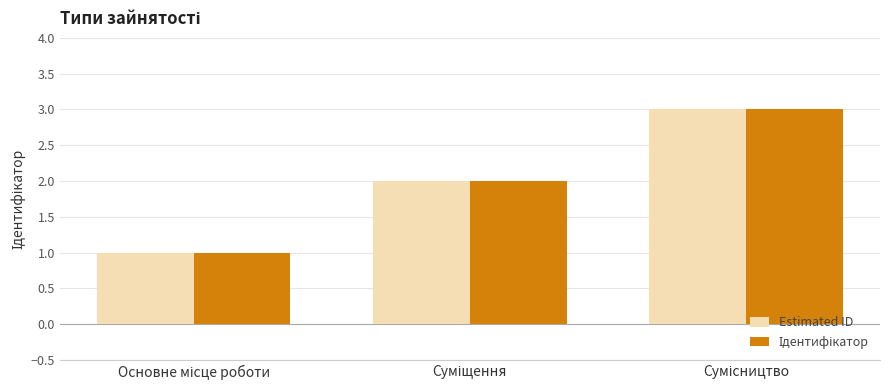

What is the highest value of the Estimated ID series?

3